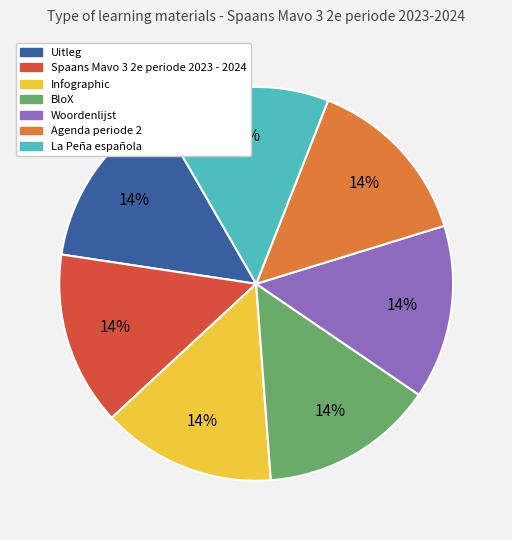

True or false: La Peña española accounts for 14% of the total.

True